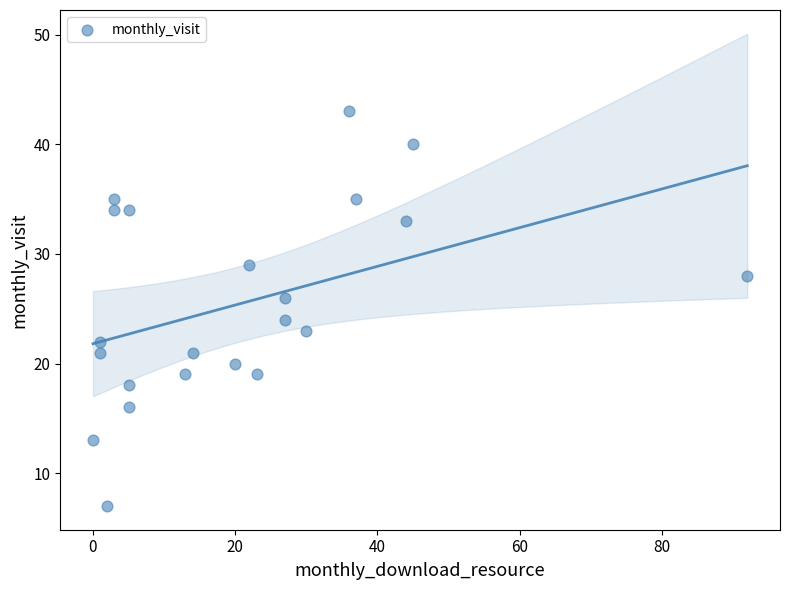

What is the range of Y values (max minus min)?

36